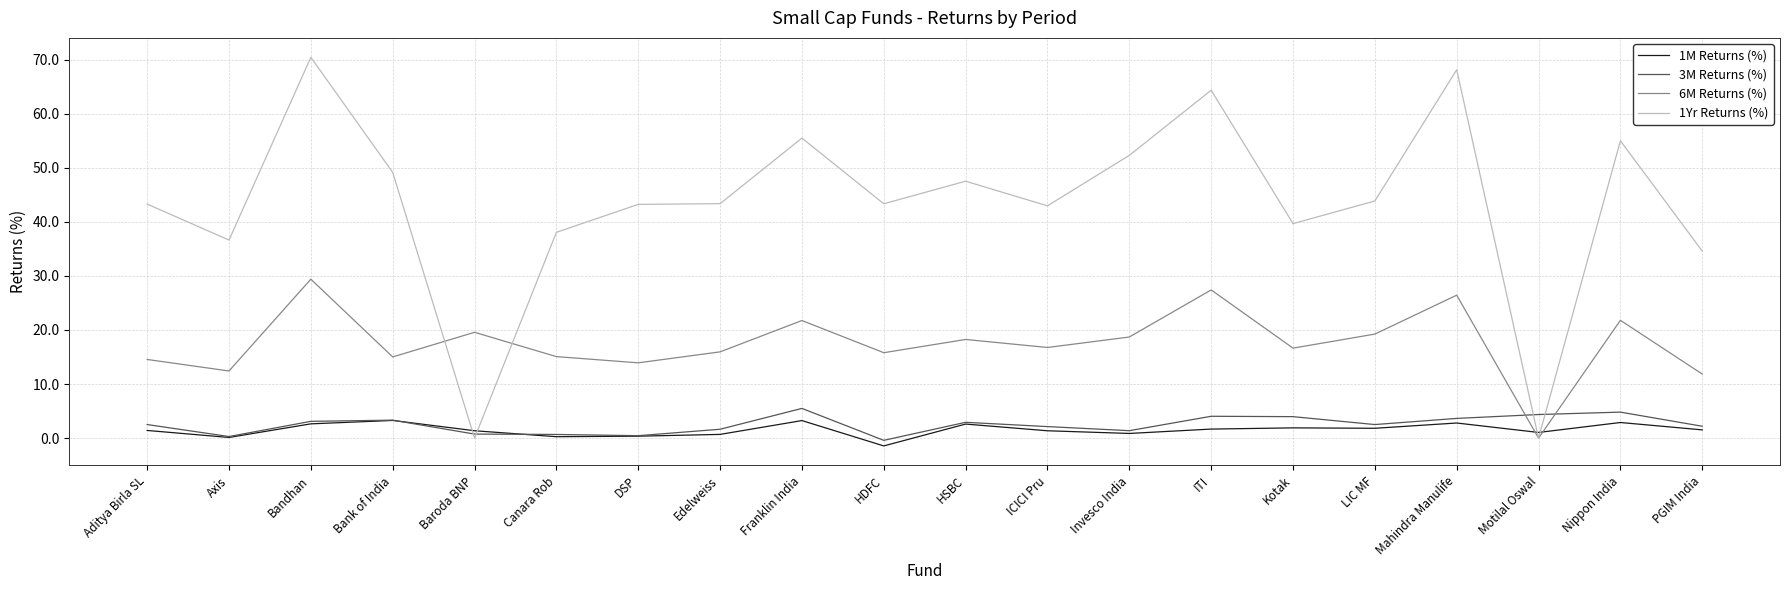

What position from the left is Bank of India?

4